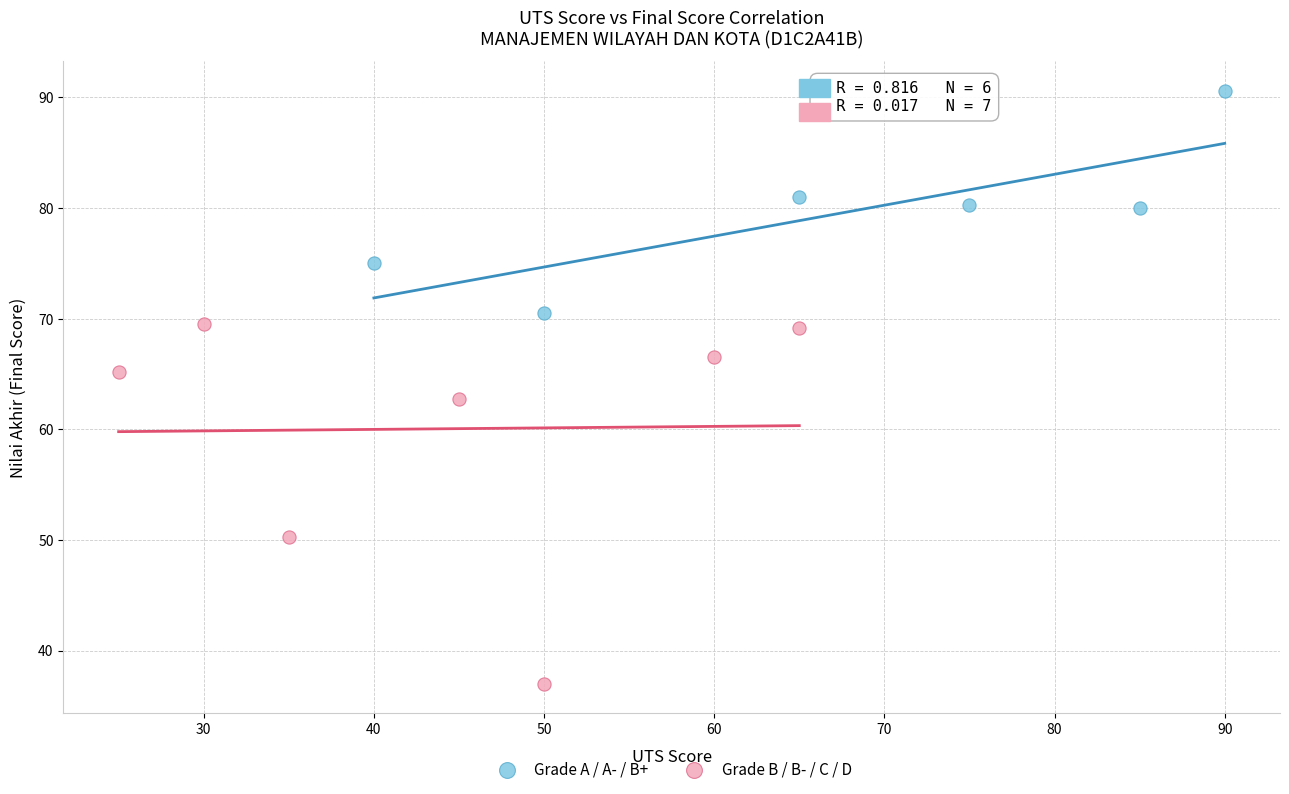

Which series reaches the minimum Y coordinate?

Grade B / B- / C / D